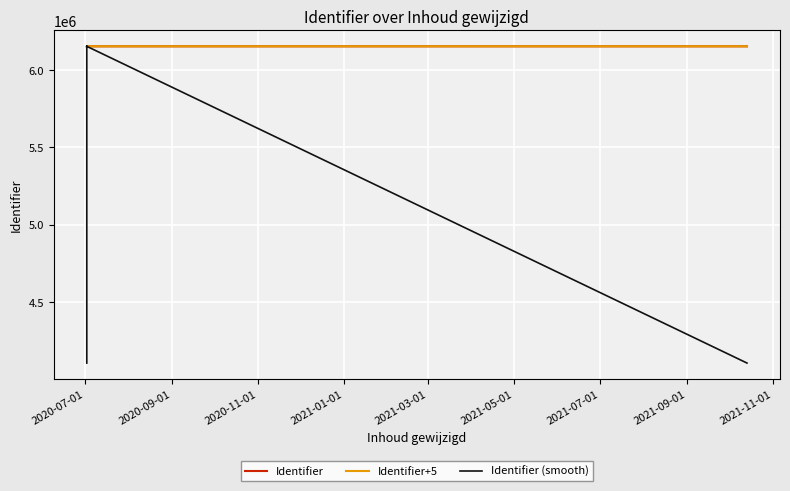

True or false: Identifier (smooth) and Identifier cross at least once.

True